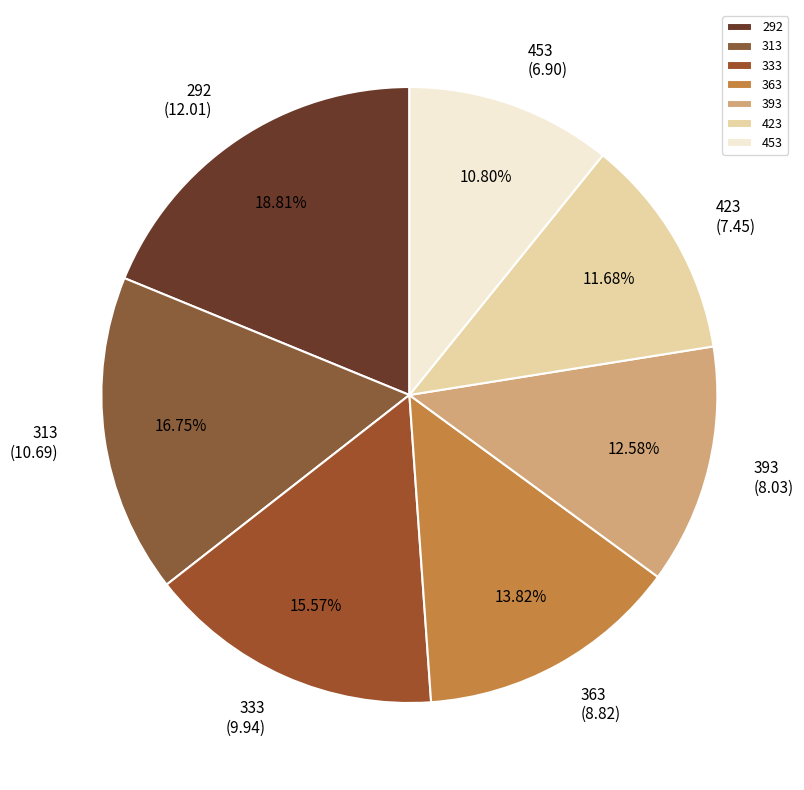

How many slices are in this pie chart?

7